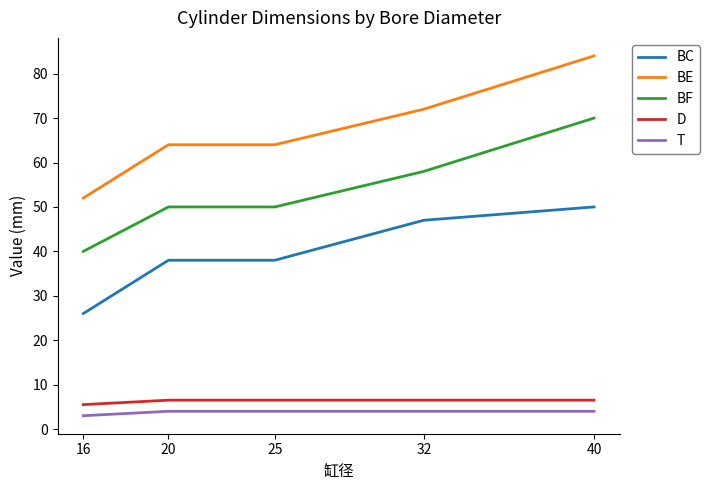

True or false: BC has more than 2 points higher than both neighbors.

False